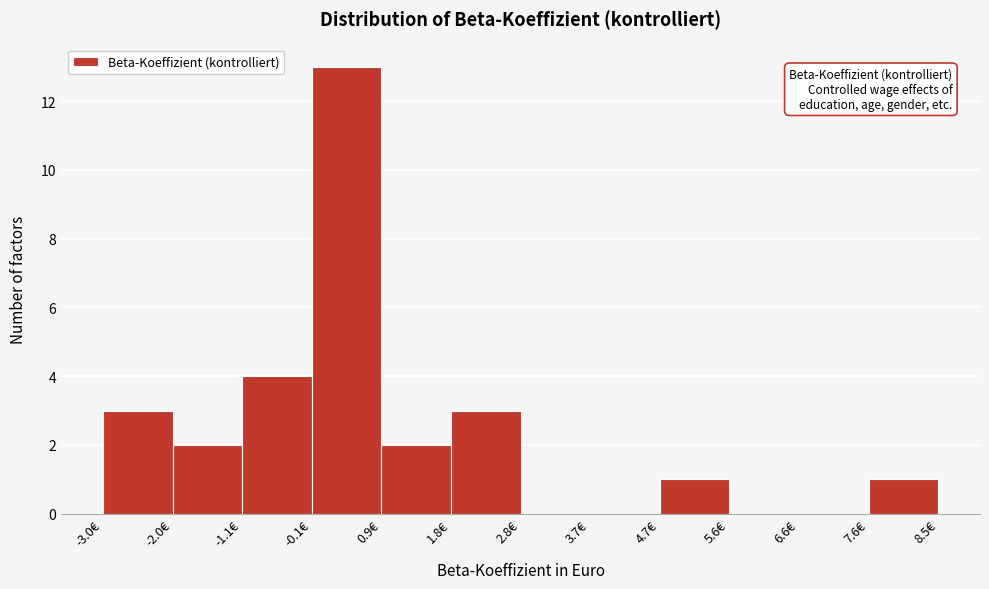

Over which range of the x-axis is the bar tallest?

-0.1 to 0.9